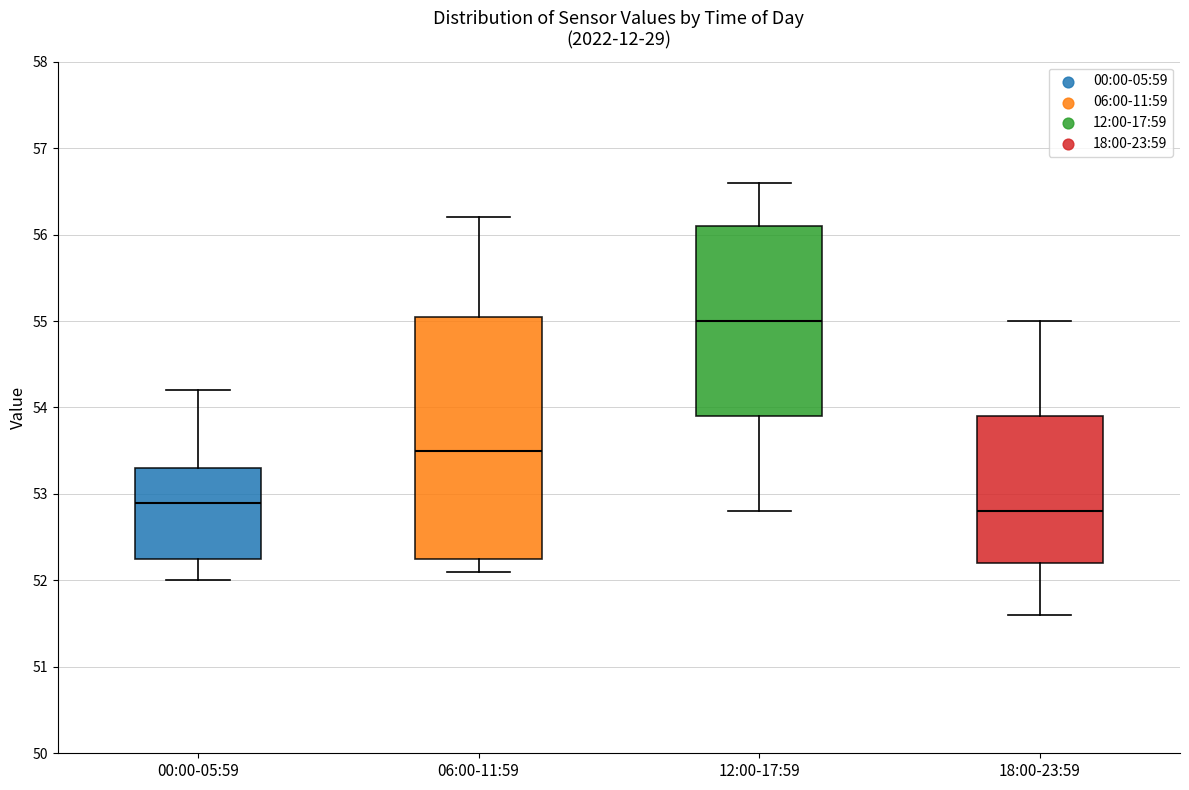

Which box has the lowest median line?

18:00-23:59